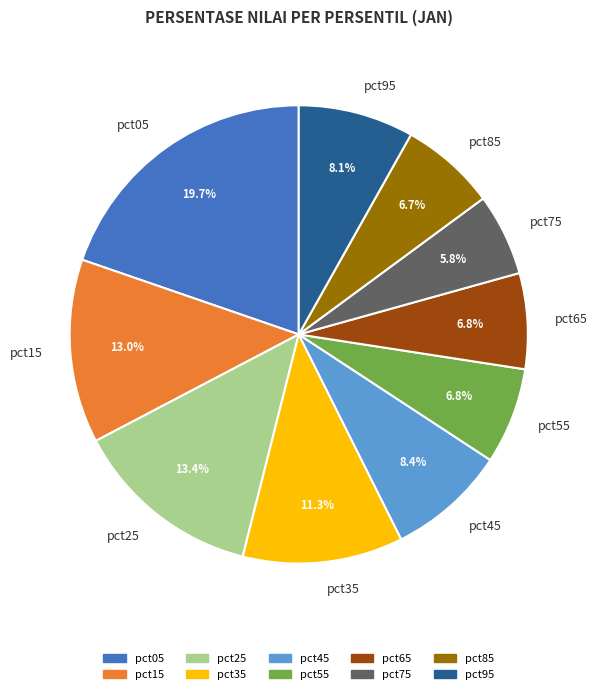

How many slices are in this pie chart?

10